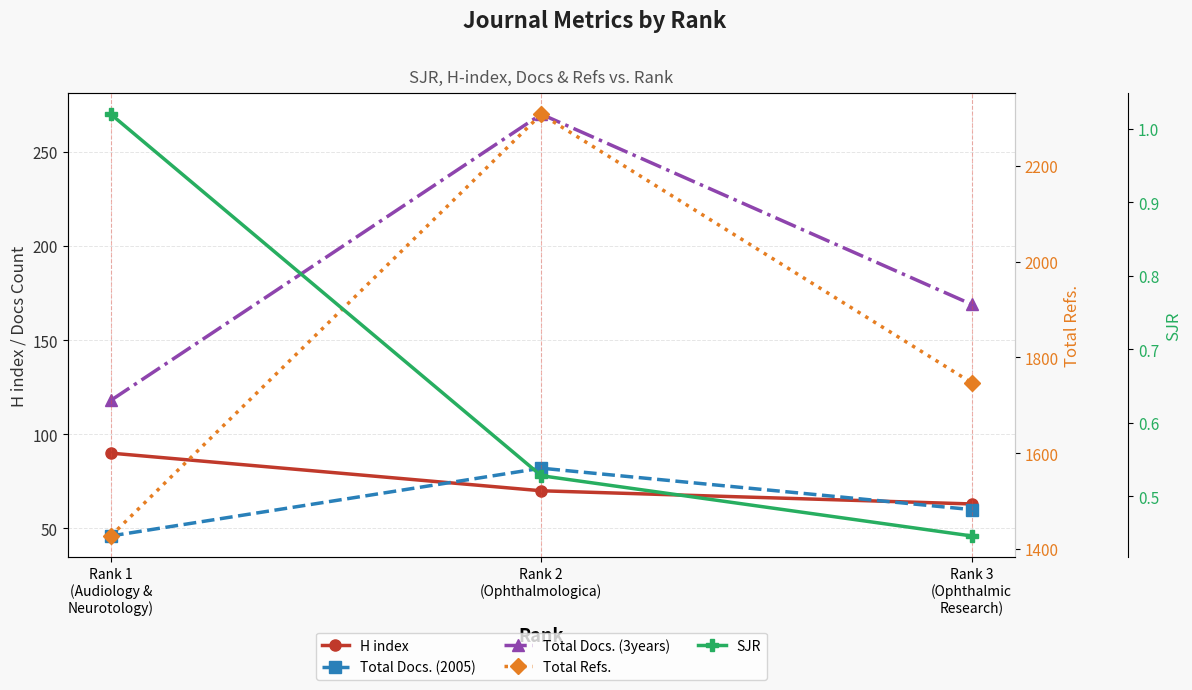

What is the difference between the maximum and minimum values in the Total Docs. (3years) series?

152.0